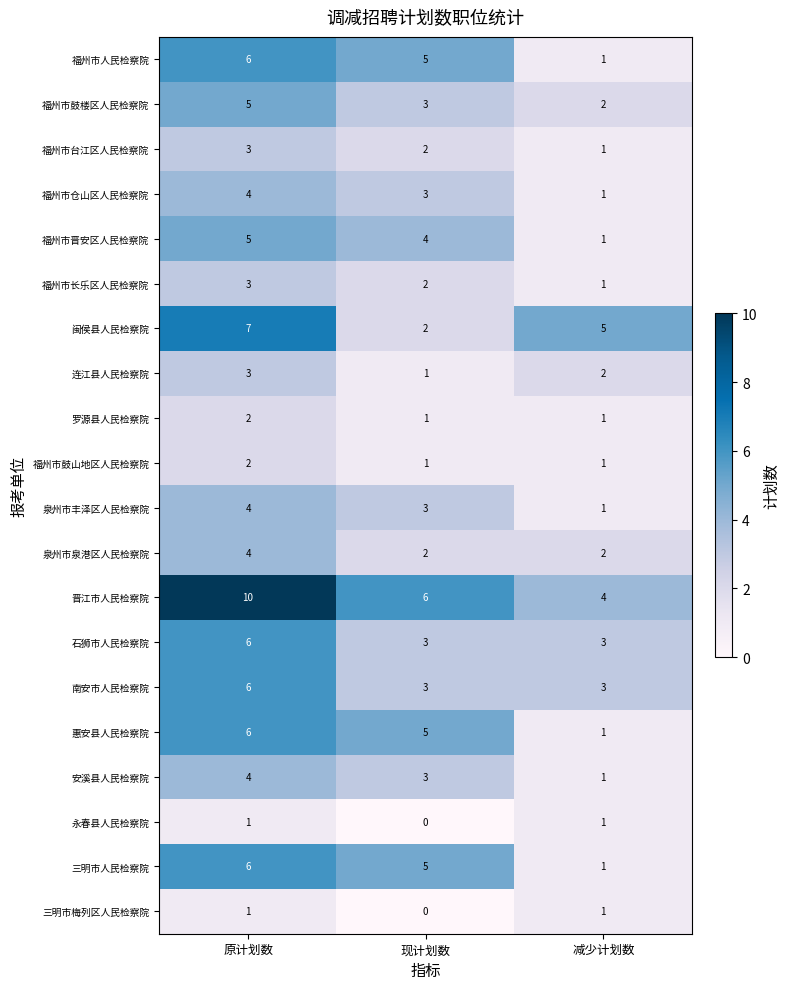

Rank the categories by 连江县人民检察院 value from highest to lowest.

原计划数, 减少计划数, 现计划数